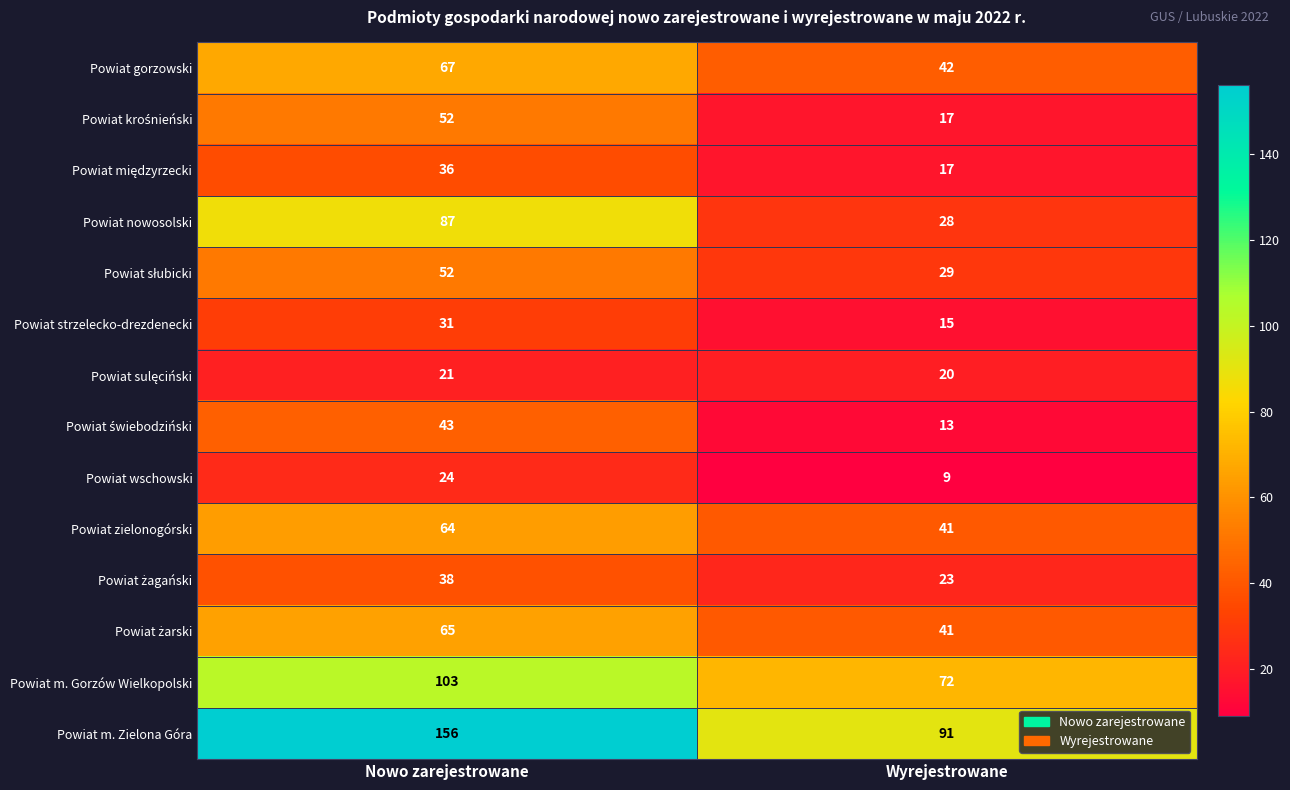

What is the total value across all series at Wyrejestrowane?

458